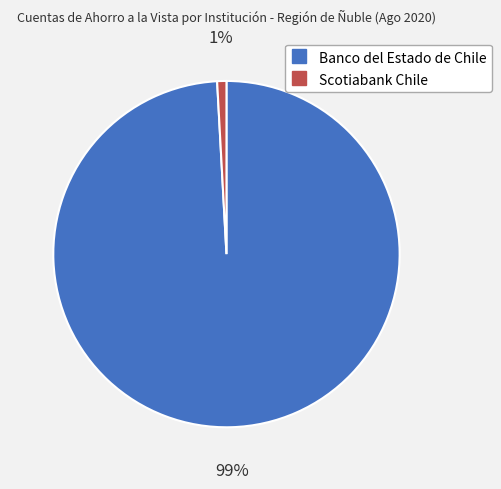

To the nearest percent, what percentage of the pie is Scotiabank Chile?

1%